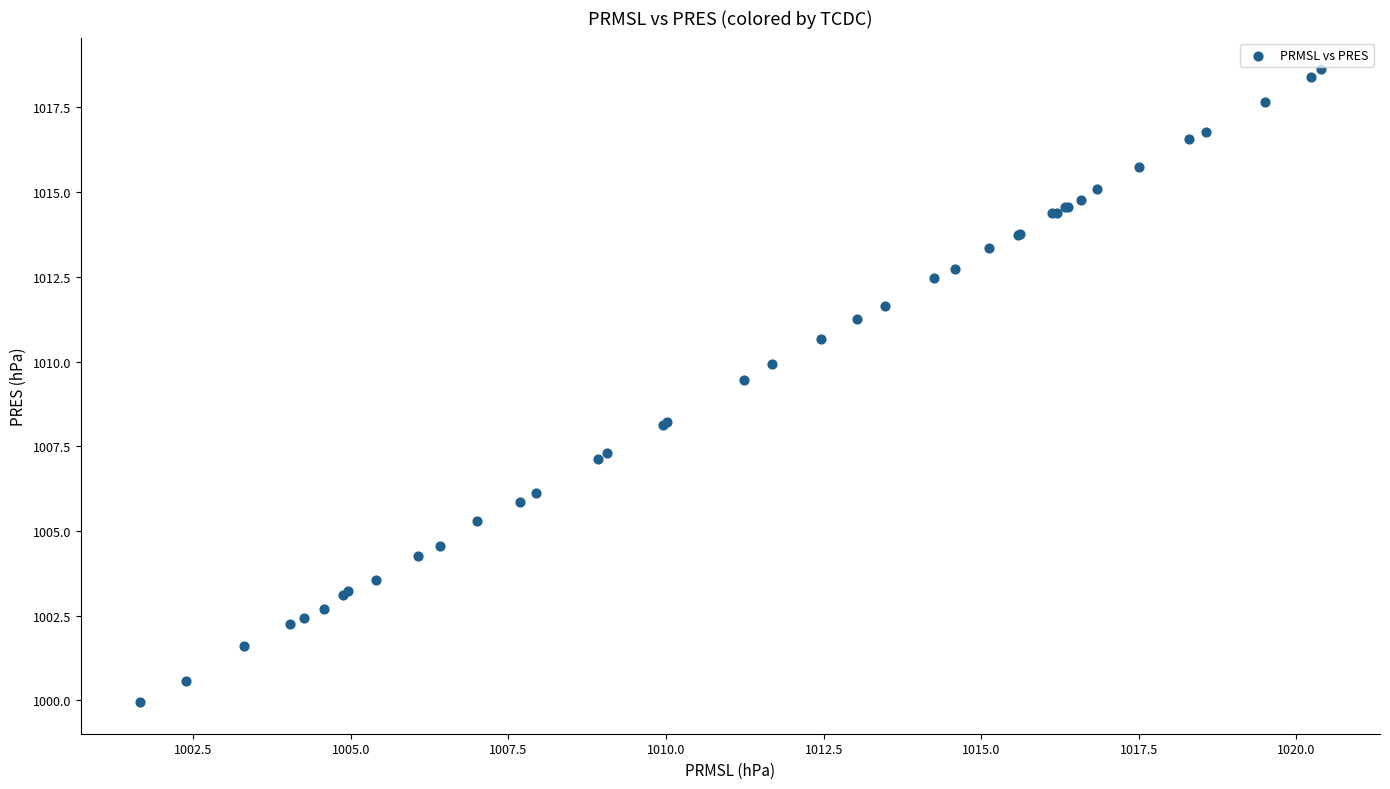

What Y value in the scatter plot is closest to 1009?

1009.5